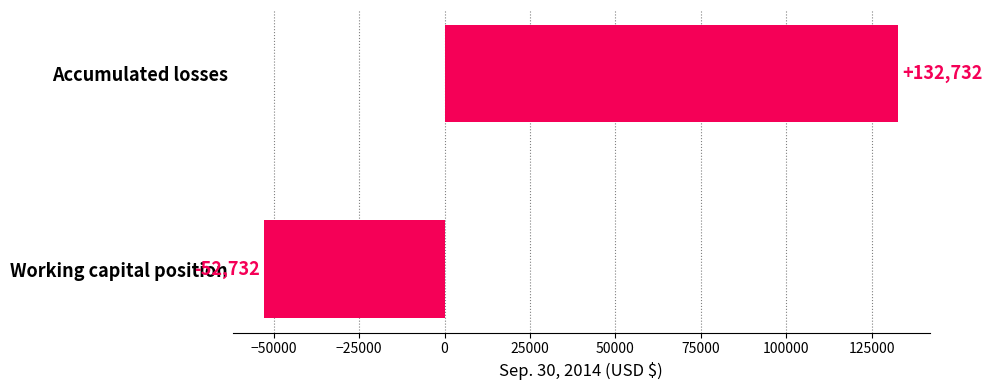

Reading bottom to top, list all the values displayed in this chart.

Working capital position=-52732	Accumulated losses=132732